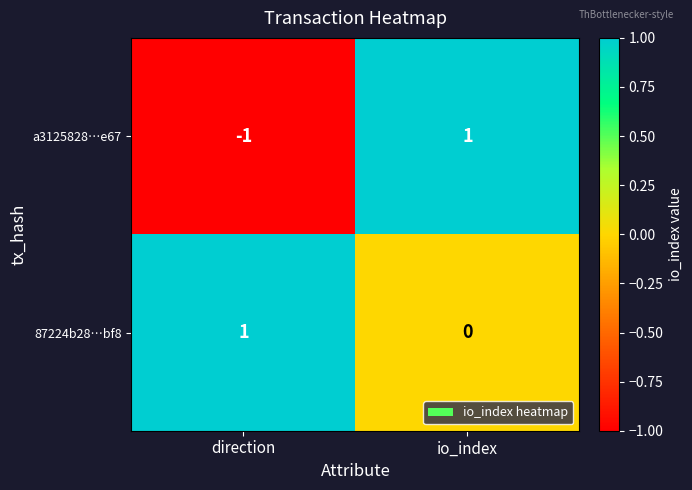

At which label does a3125828…e67 reach its peak?

io_index